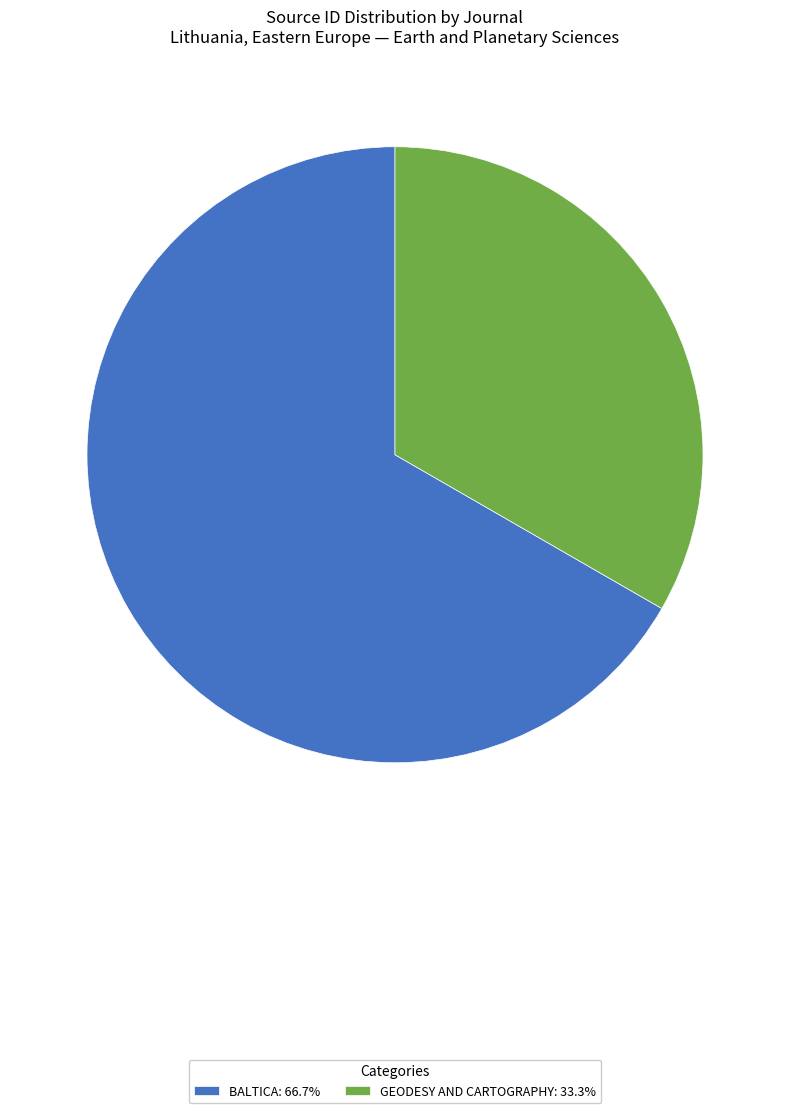

Is the sum of BALTICA: 66.7% and GEODESY AND CARTOGRAPHY: 33.3% greater than half?

Yes